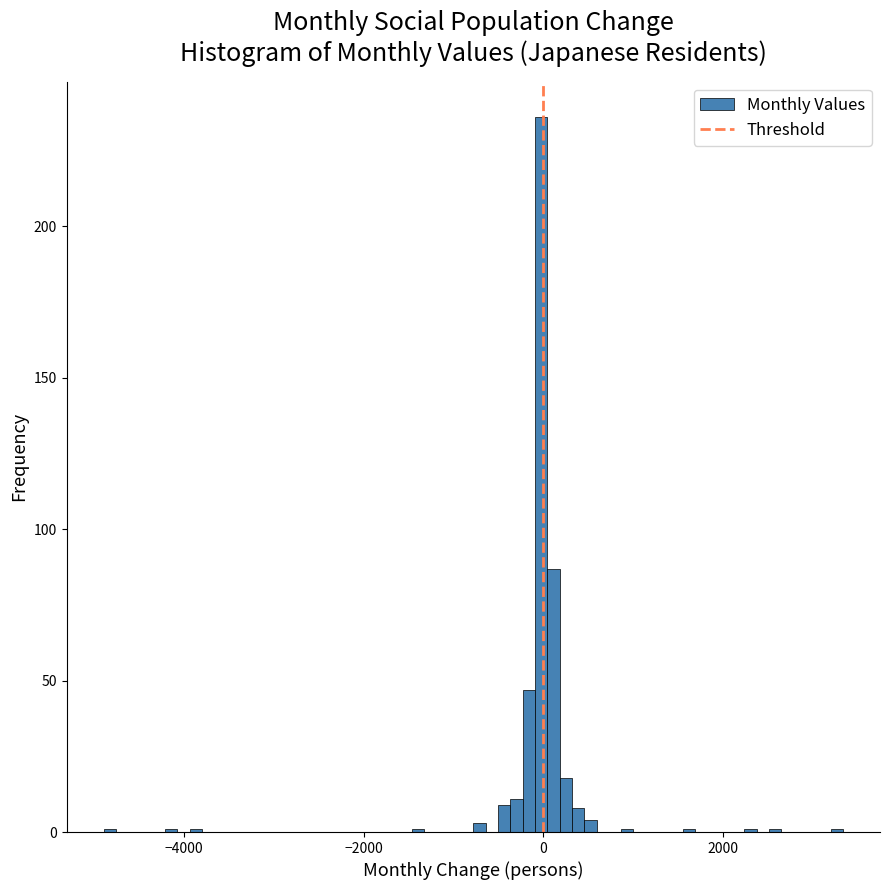

Around what value on the x-axis is the tallest bar? Give the approximate position of its centre, as read against the axis.

0